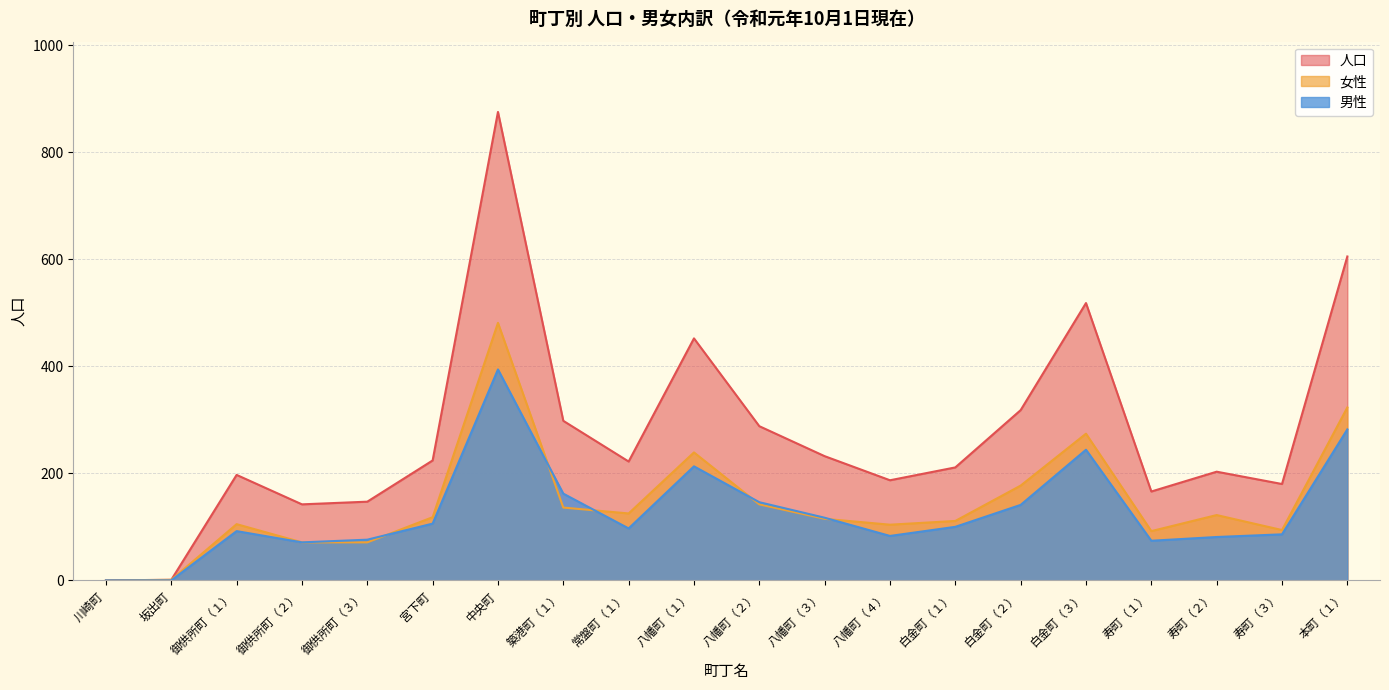

True or false: 人口 has a value of 454 at 築港町（１）.

False